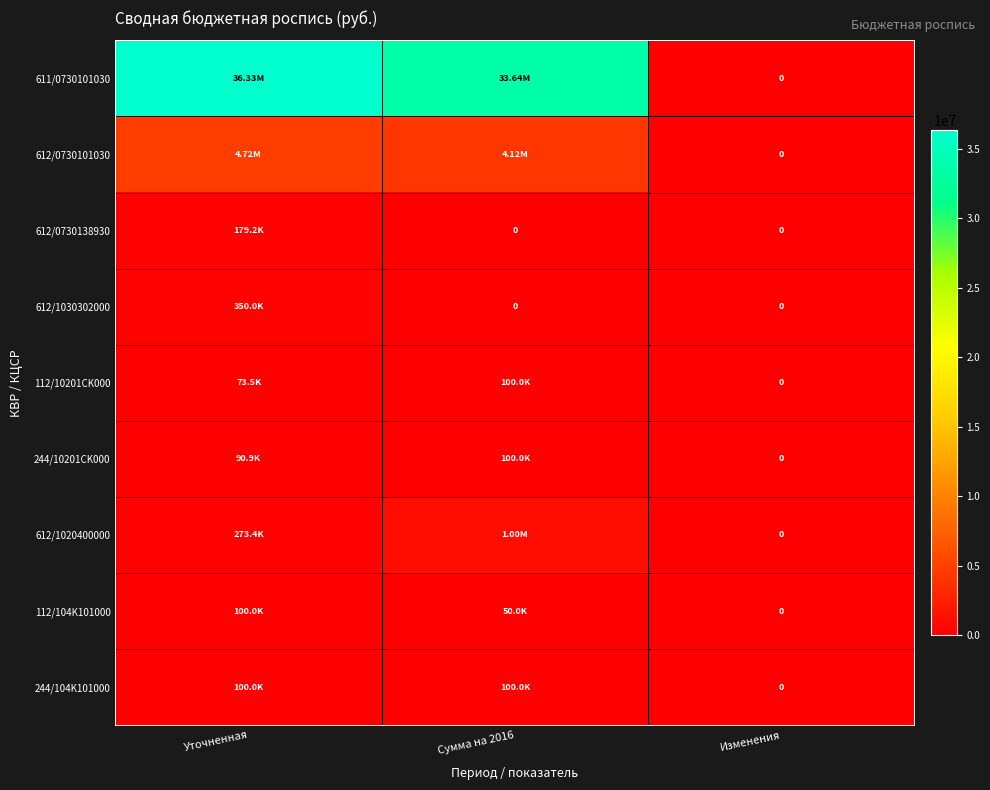

Where is 112/10201CK000 nearest to the value 50000?

Уточненная